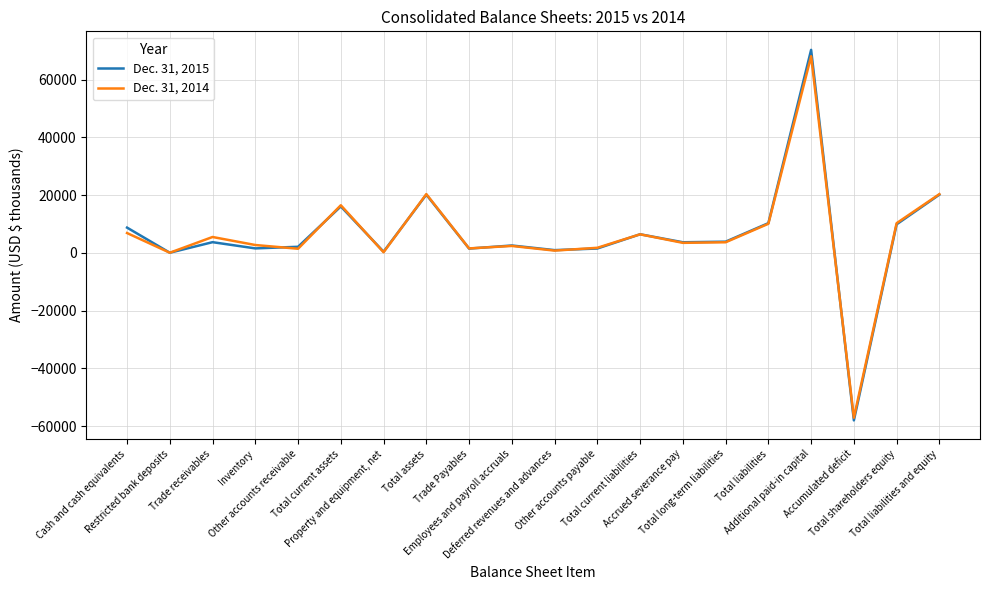

Which series has the widest spread of values?

Dec. 31, 2015